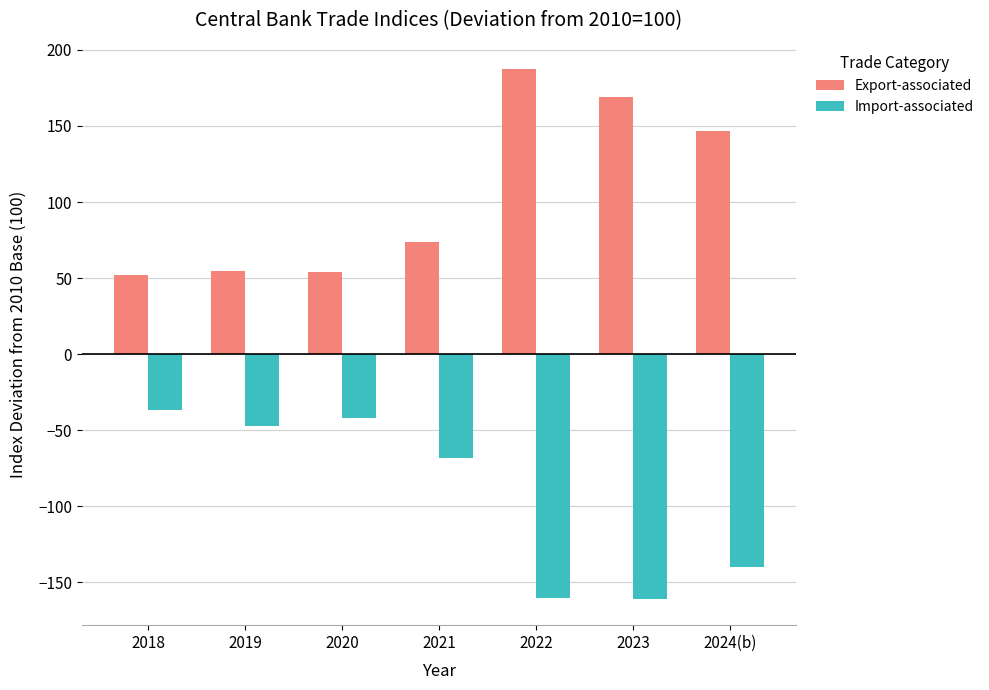

Which label corresponds to the largest value in the chart?

2022